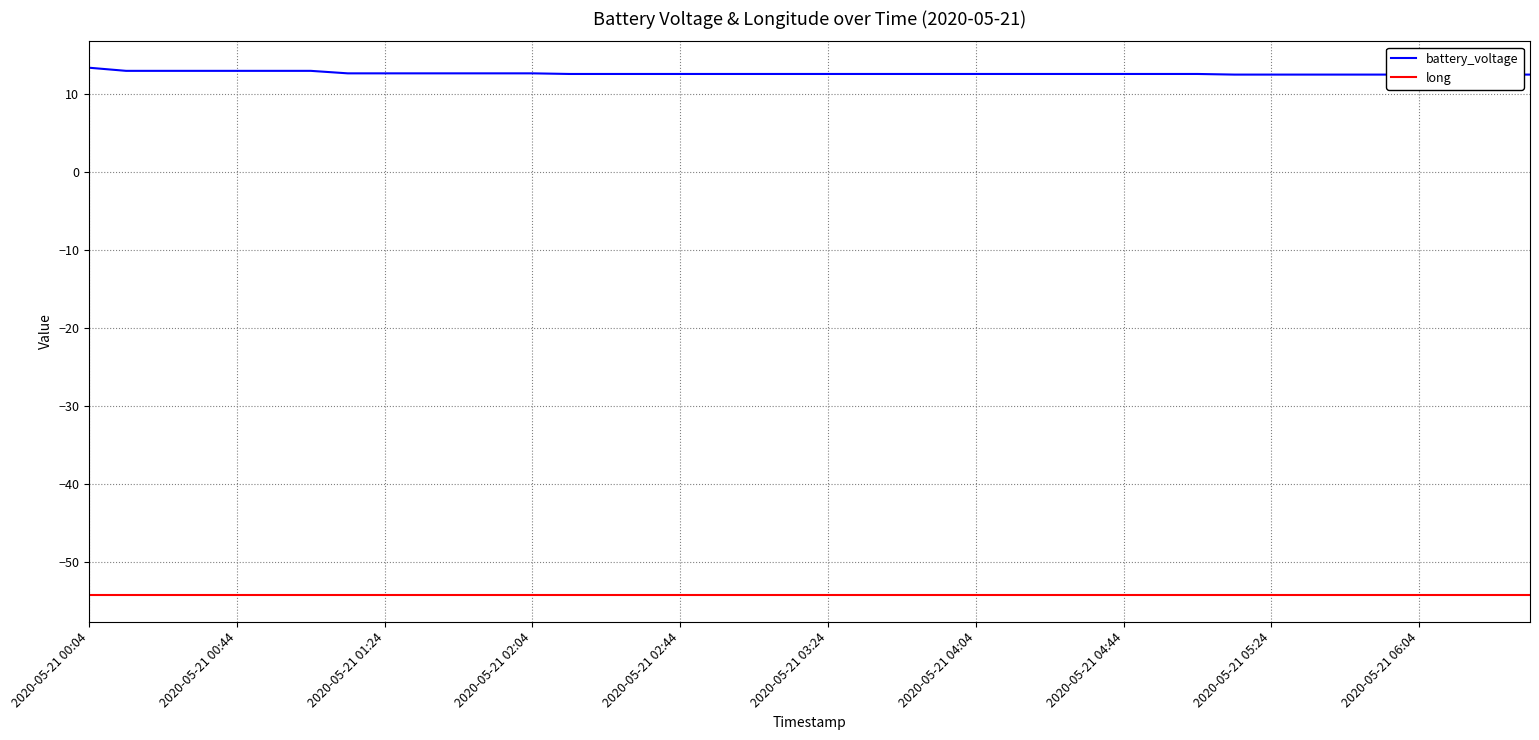

Is the value of battery_voltage at 15 greater than the value of long at 16?

Yes